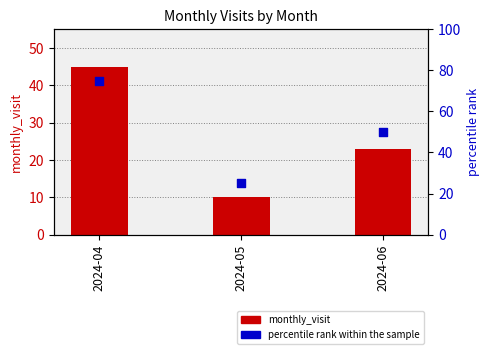

At which category is the sum across all series the highest?

2024-04